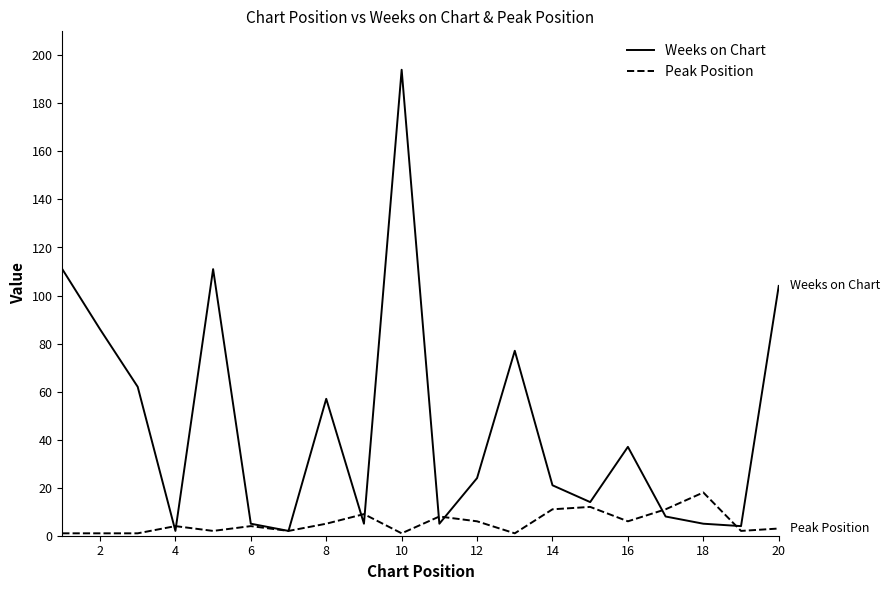

How many lines are shown in the chart?

2